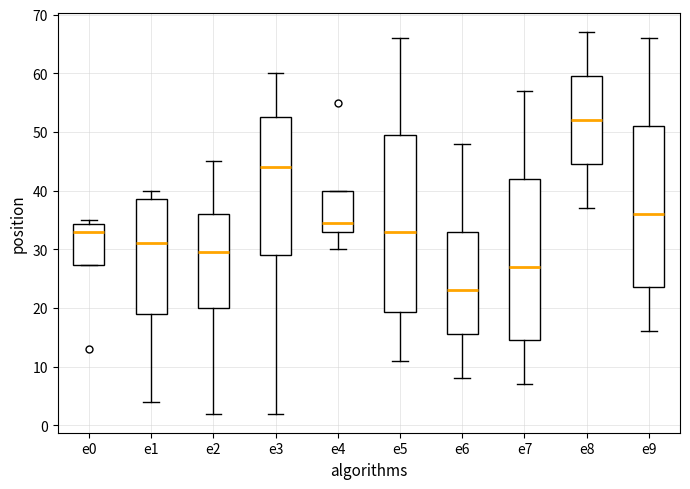

Where is the upper edge of the box for e8 on the y-axis? The values are not printed on the chart, so give them approximately, as read against the axis.

60